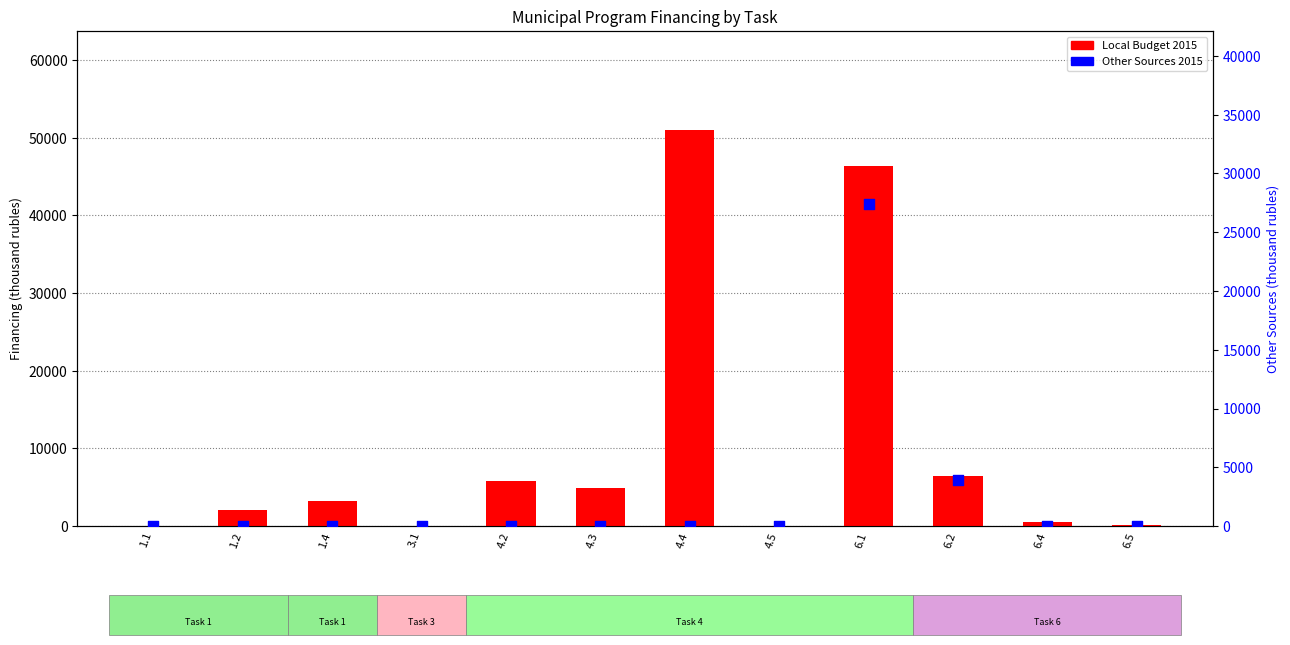

At which category is the sum across all series the highest?

6.1